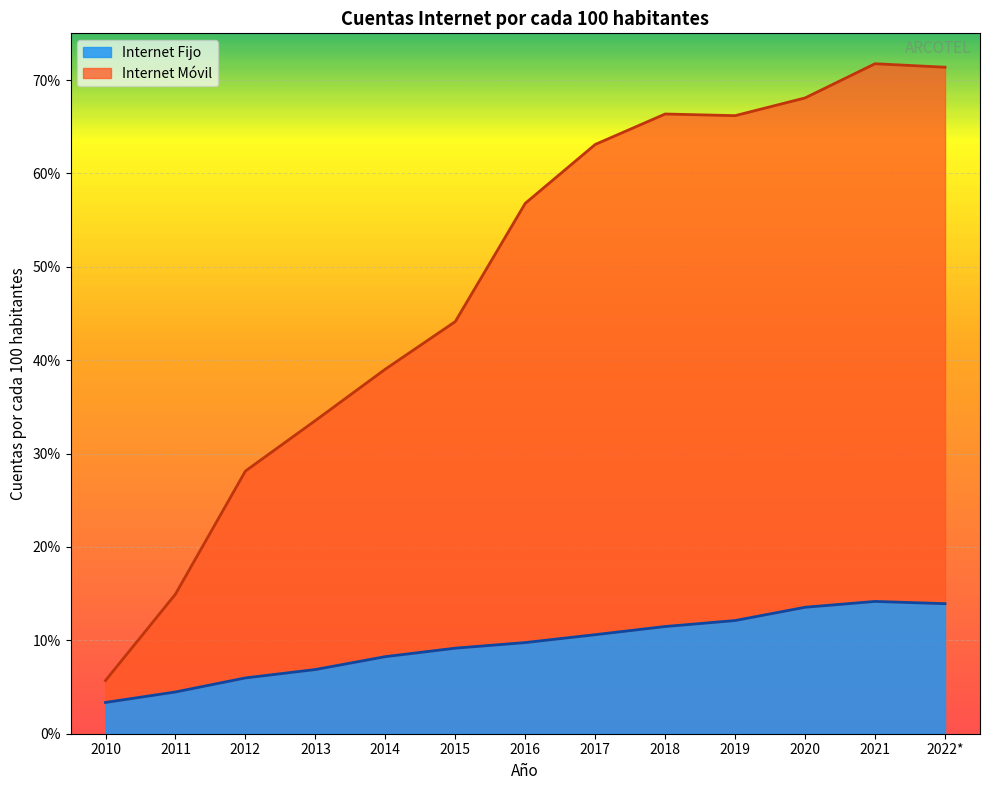

What is the difference between the maximum and minimum values in the Internet Movil series?

0.7